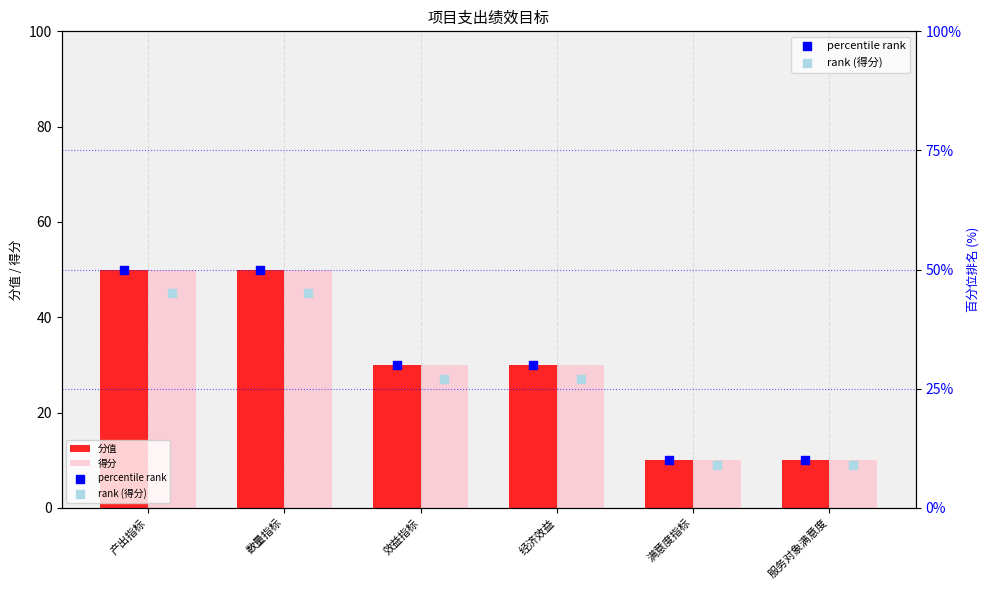

What is the minimum value for 分值?

10